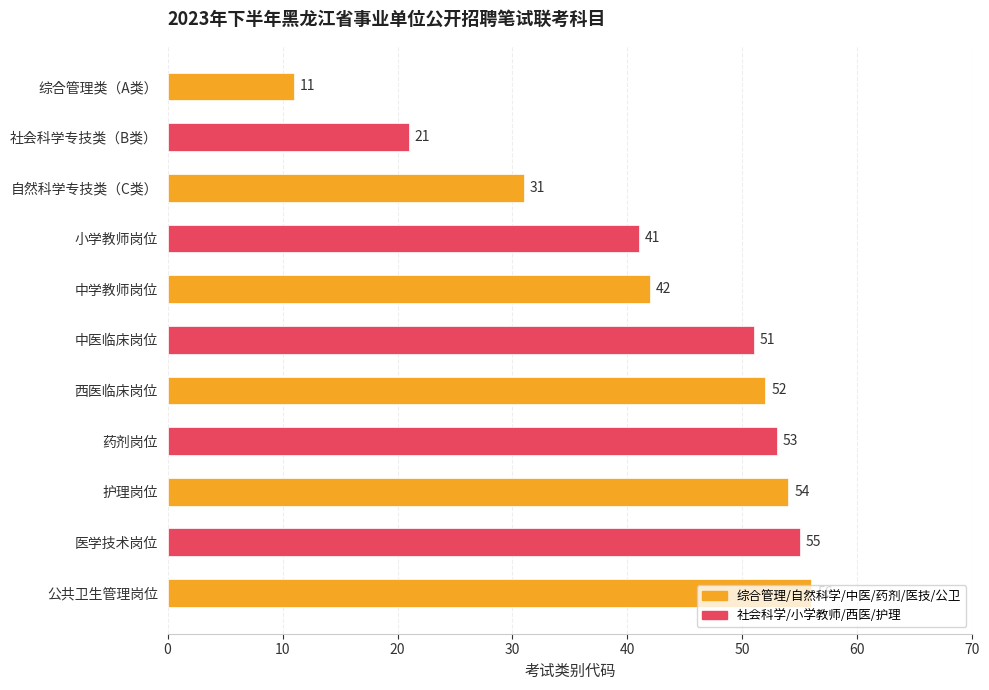

Where is the data nearest to the value 33?

自然科学专技类（C类）